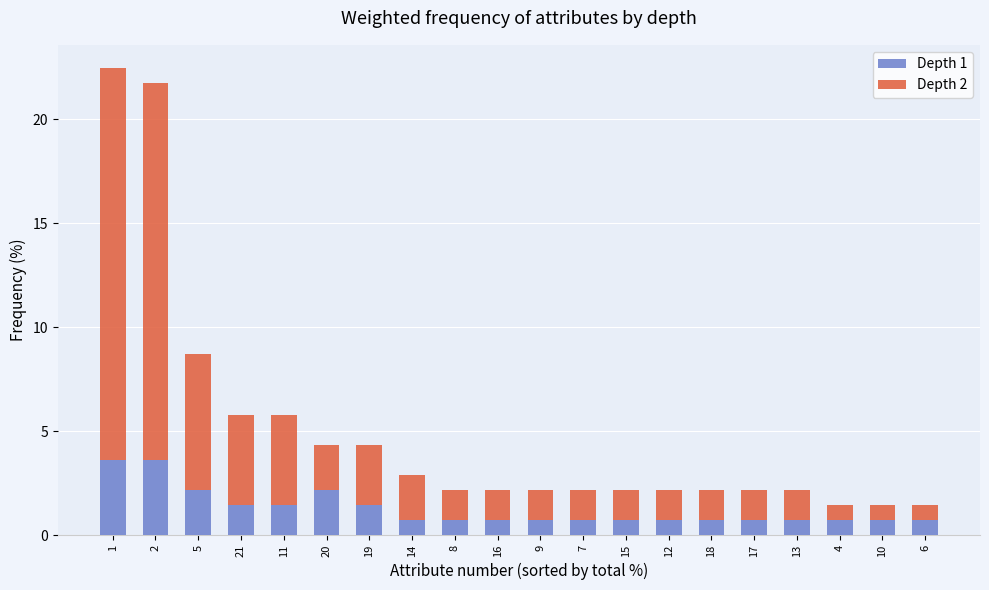

The value of Depth 1 at 2 is 3.6. True or false?

True